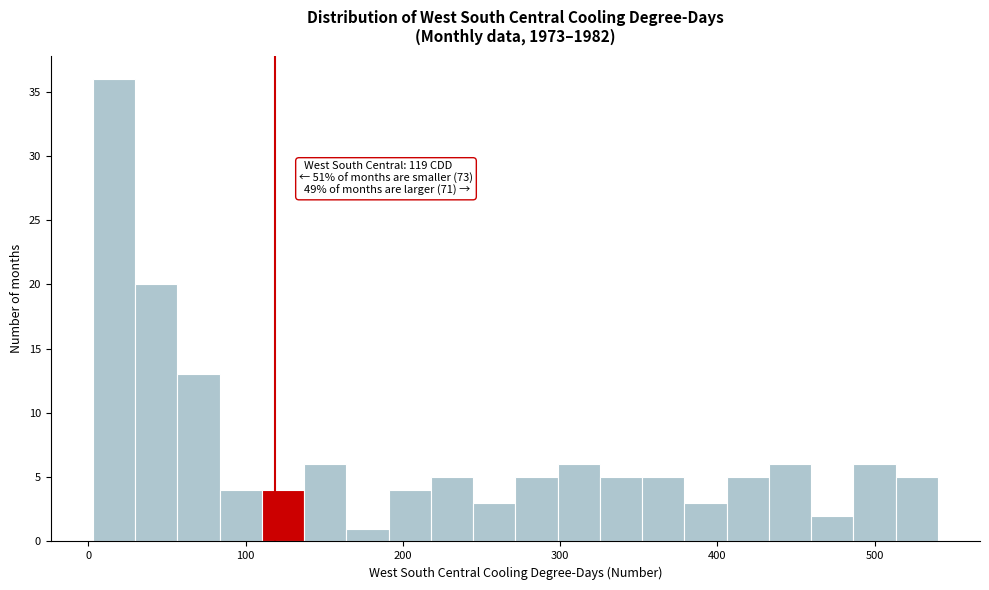

Read against the x-axis, roughly where is the centre of the tallest bar?

20